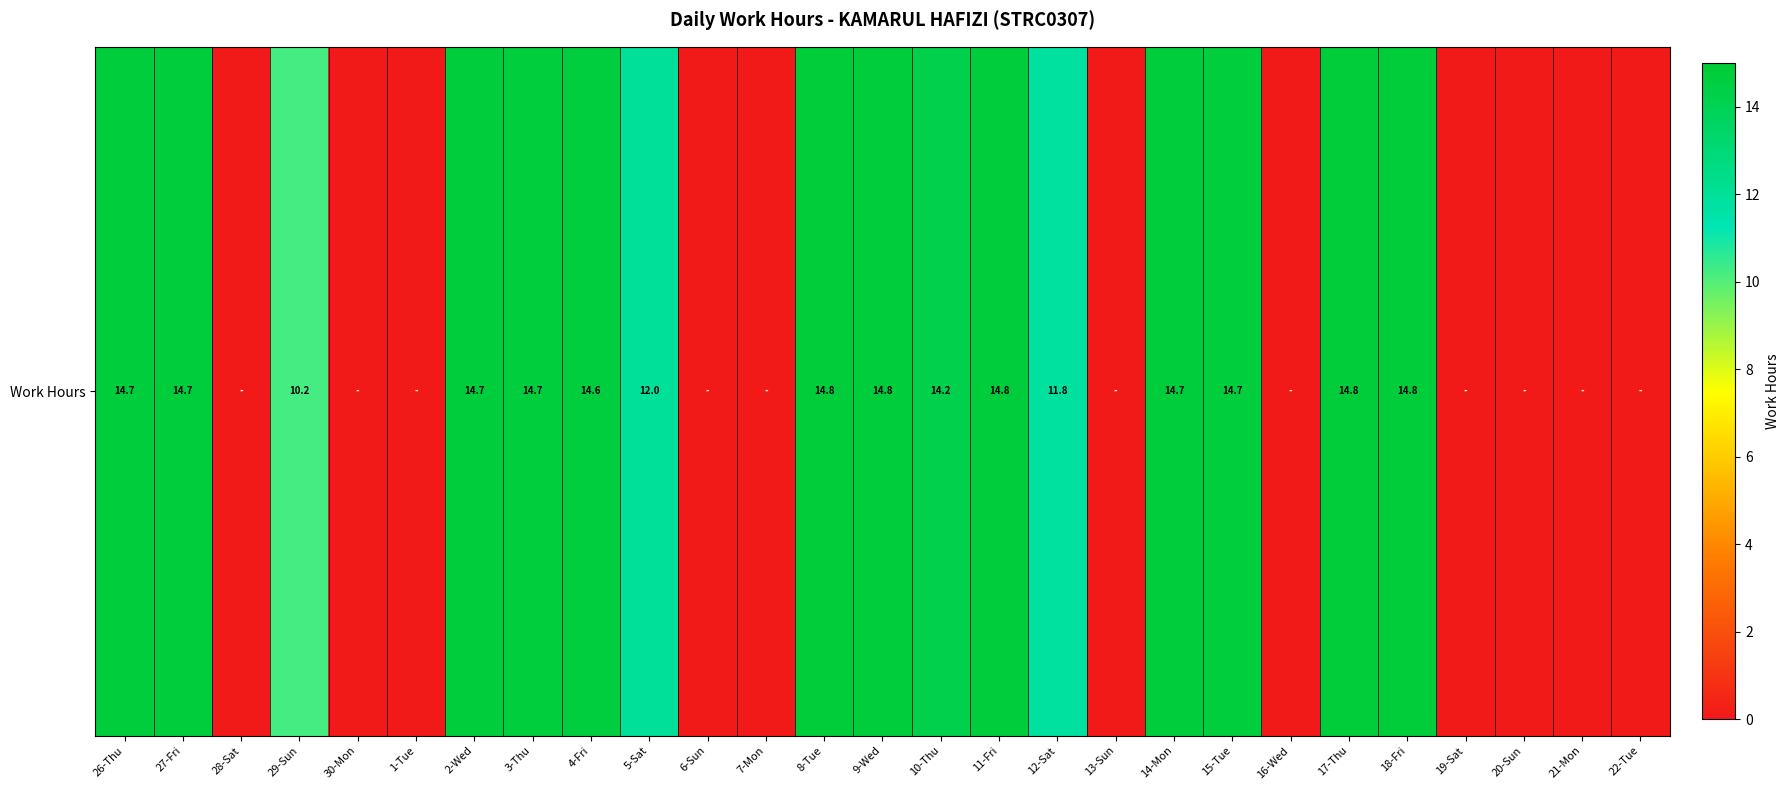

True or false: the data shows 8.5 at 20-Sun.

False